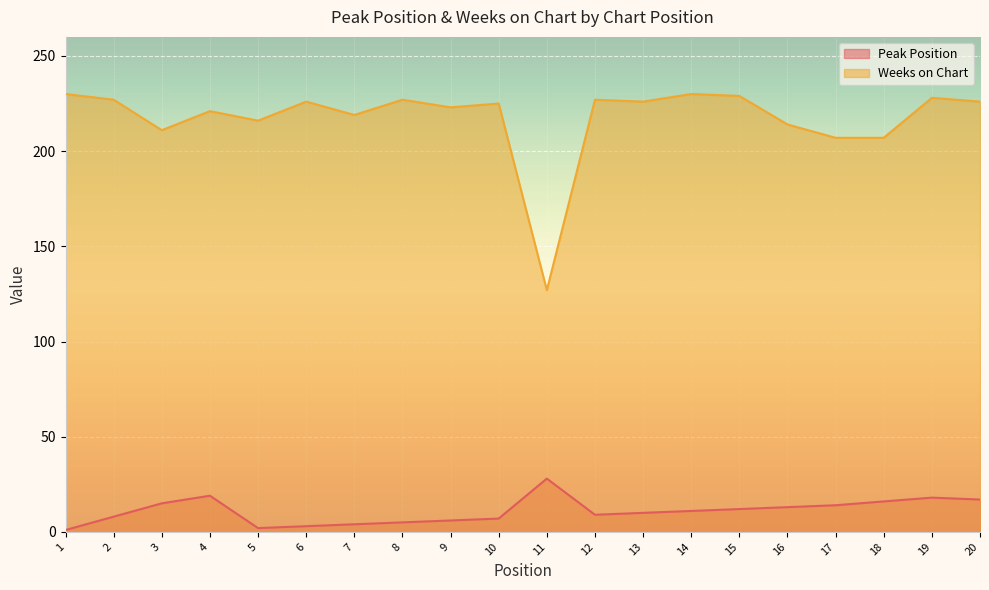

What is the maximum value for Peak Position?

28